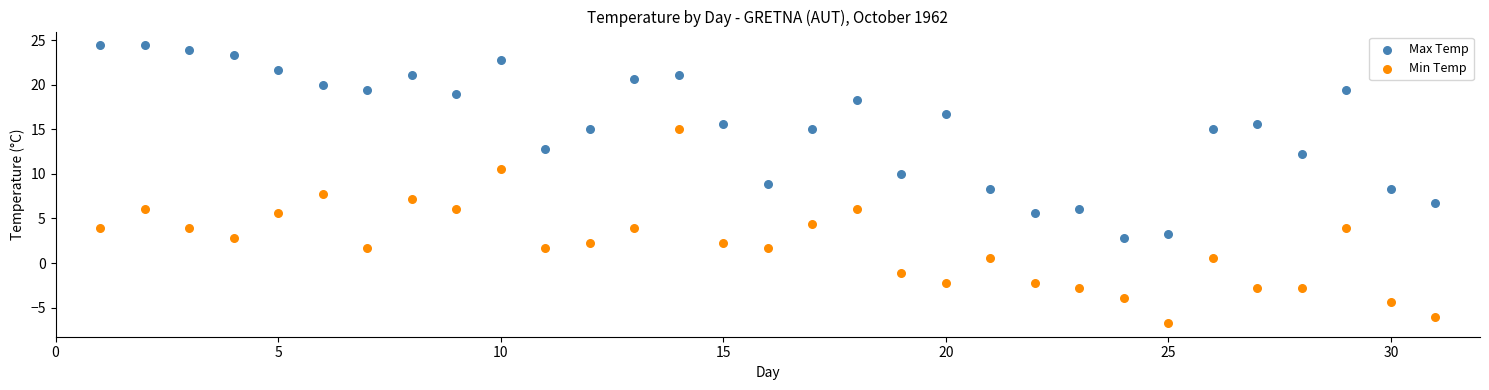

Across all data points, what is the range of Y values (max minus min)?

31.1